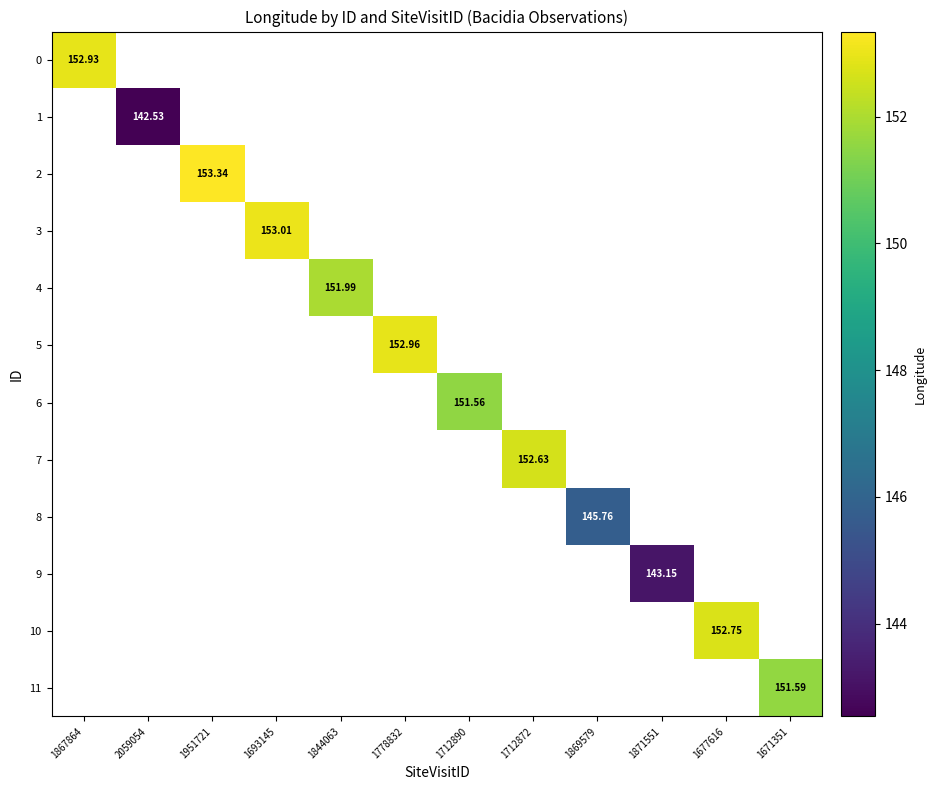

Is the value of 5 at 1712890 greater than the value of 7 at 1712872?

No